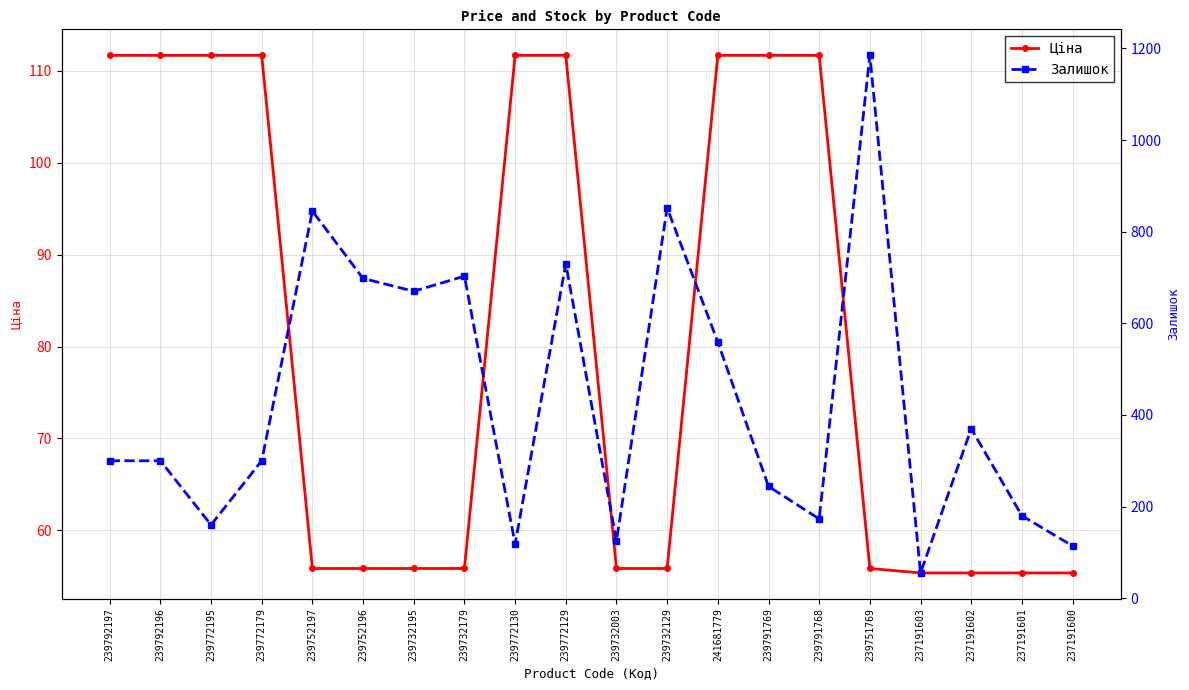

Reading left to right, what are all the values shown in this chart?

Ціна: 239792197=111.7	239792196=111.7	239772195=111.7	239772179=111.7	239752197=55.9	239752196=55.9	239732195=55.9	239732179=55.9	239772130=111.7	239772129=111.7	239732003=55.9	239732129=55.9	241681779=111.7	239791769=111.7	239791768=111.7	239751769=55.9	237191603=55.4	237191602=55.4	237191601=55.4	237191600=55.4
Залишок: 239792197=300.0	239792196=300.0	239772195=160.0	239772179=300.0	239752197=845.0	239752196=698.0	239732195=670.0	239732179=703.0	239772130=118.0	239772129=730.0	239732003=125.0	239732129=852.0	241681779=559.0	239791769=244.0	239791768=173.0	239751769=1185.0	237191603=55.0	237191602=370.0	237191601=180.0	237191600=114.0